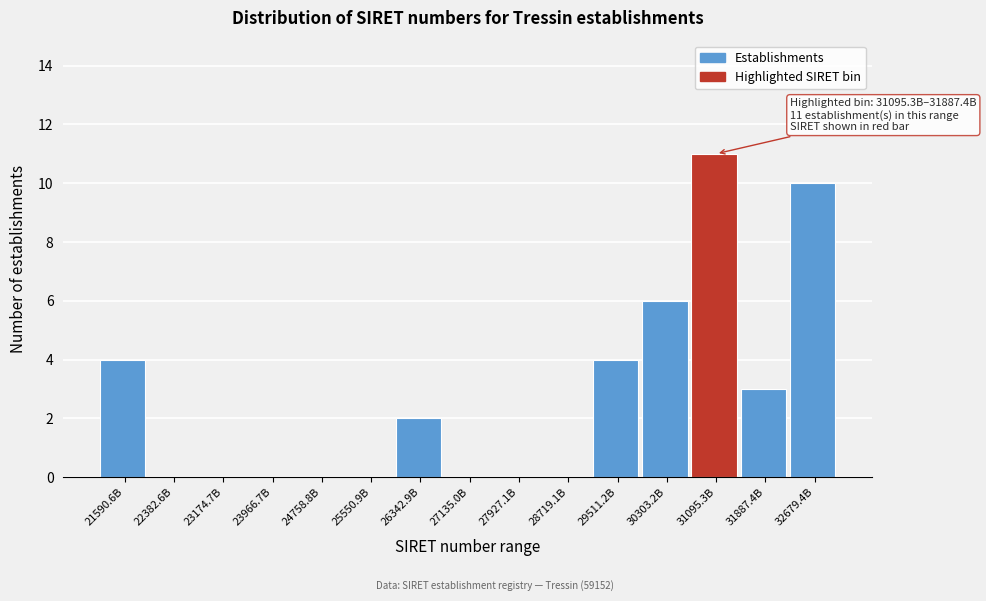

Reading left to right, transcribe all the data shown in this chart.

21590.6B=4	22382.6B=0	23174.7B=0	23966.7B=0	24758.8B=0	25550.9B=0	26342.9B=2	27135.0B=0	27927.1B=0	28719.1B=0	29511.2B=4	30303.2B=6	31095.3B=11	31887.4B=3	32679.4B=10